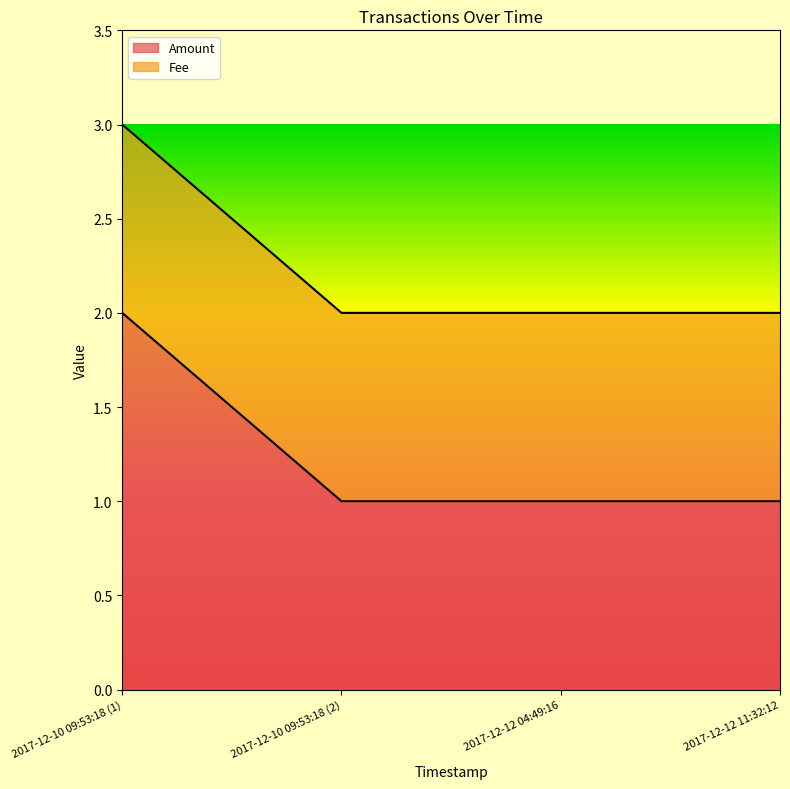

Where is the data nearest to the value 1?

2017-12-10 09:53:18 (2)